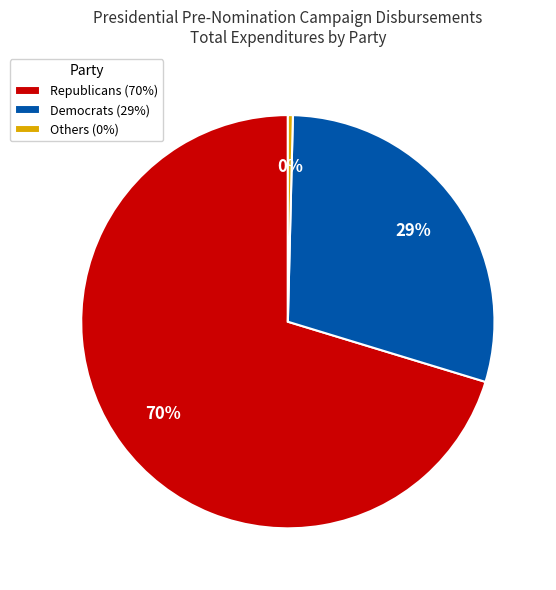

What is the ratio of the value at Democrats to the value at Republicans?

0.4